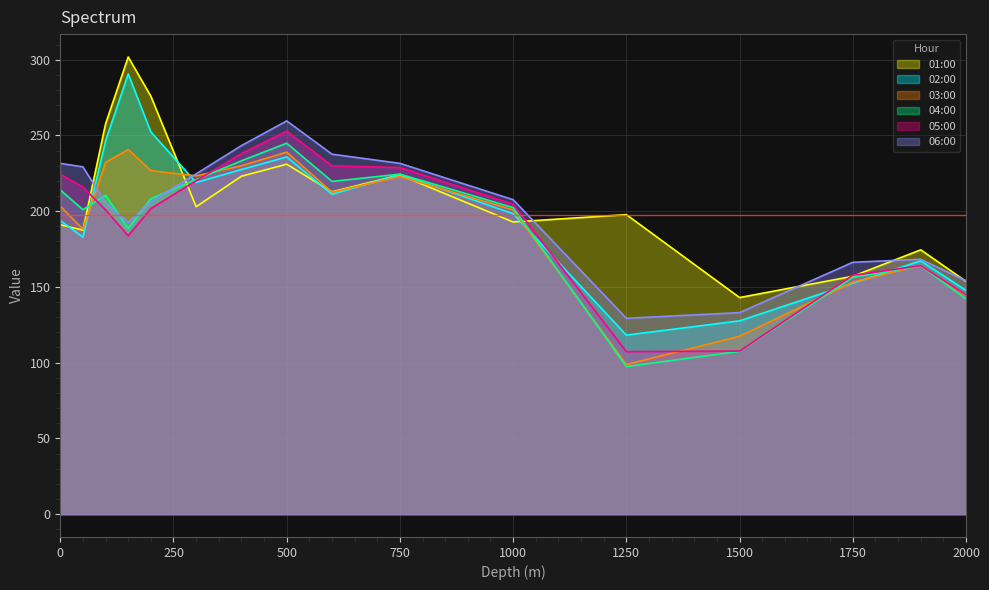

Which series ends up on top after the final intersection of 04:00 and 01:00?

01:00